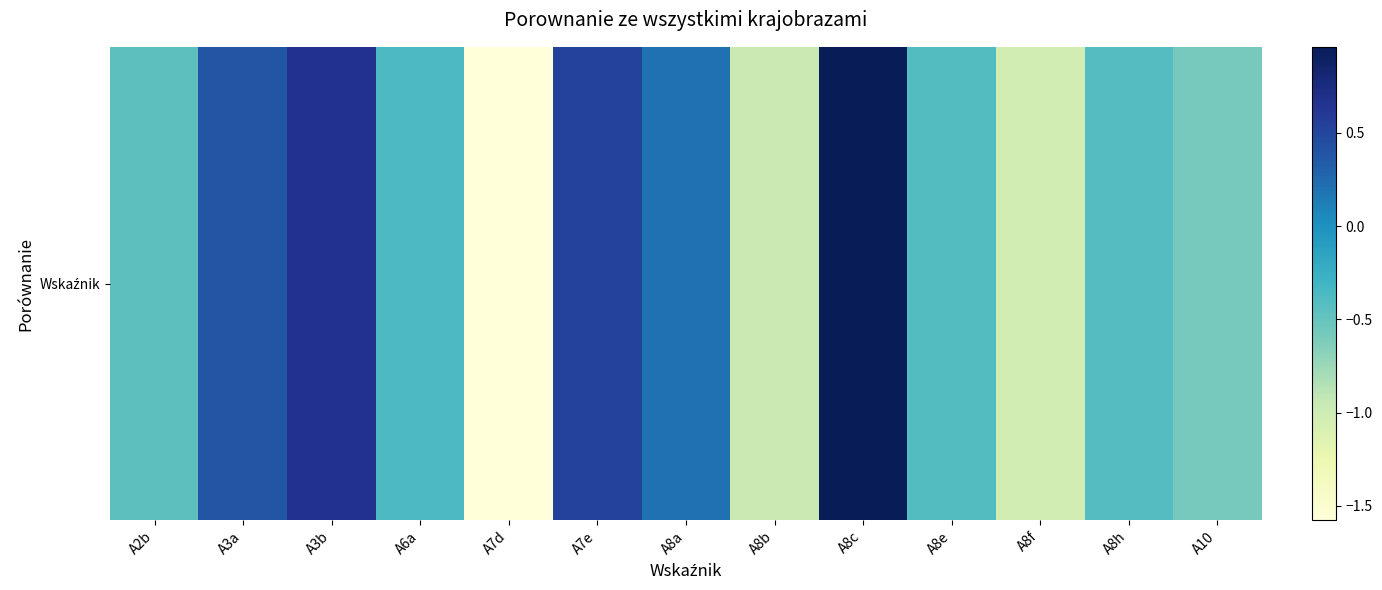

What is the maximum value shown in the chart?

1.0